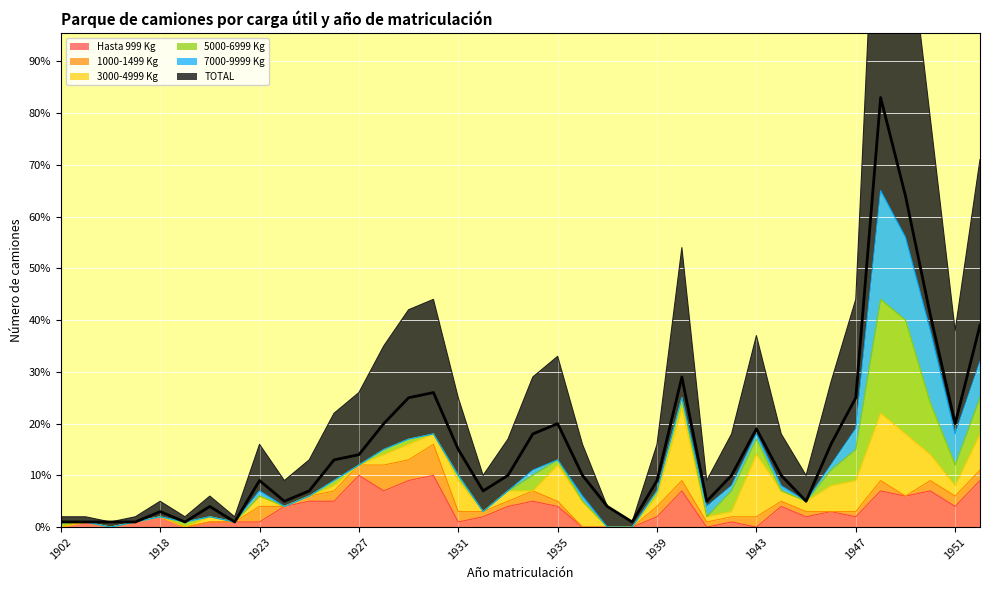

True or false: the data has more than 1 interior local peaks.

True